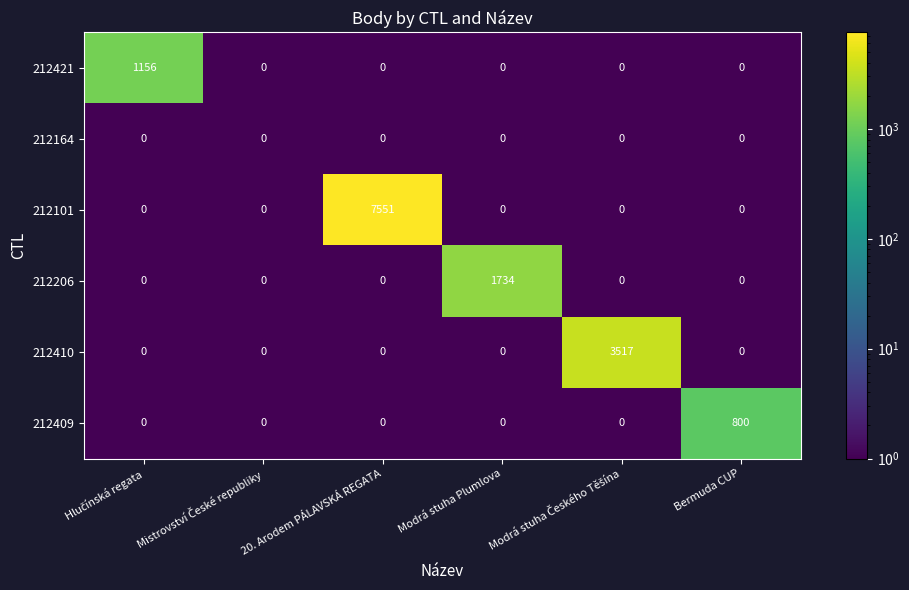

What is the difference between the maximum and minimum values in the 212409 series?

800